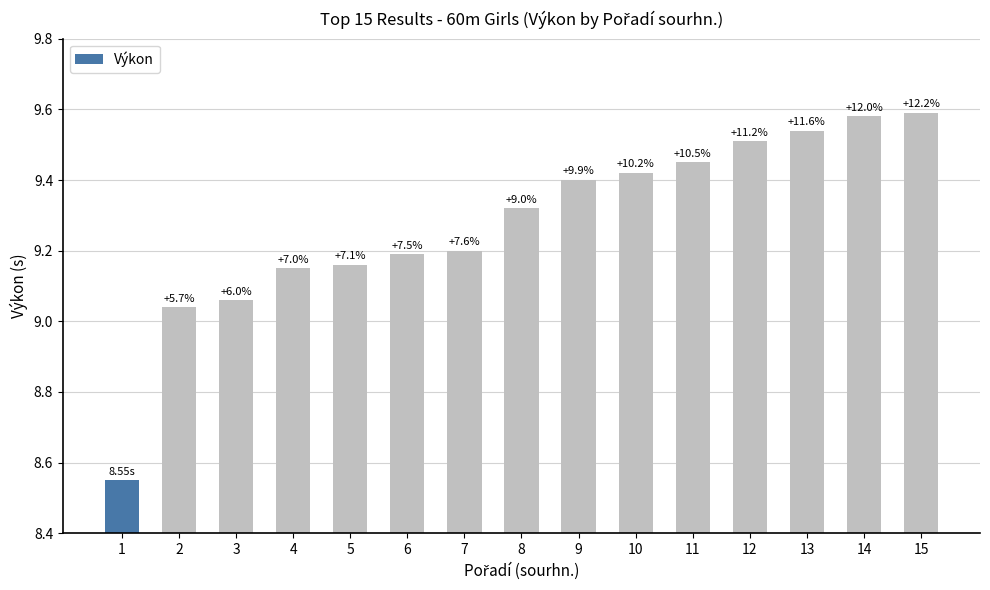

Which label corresponds to the smallest value in the chart?

1